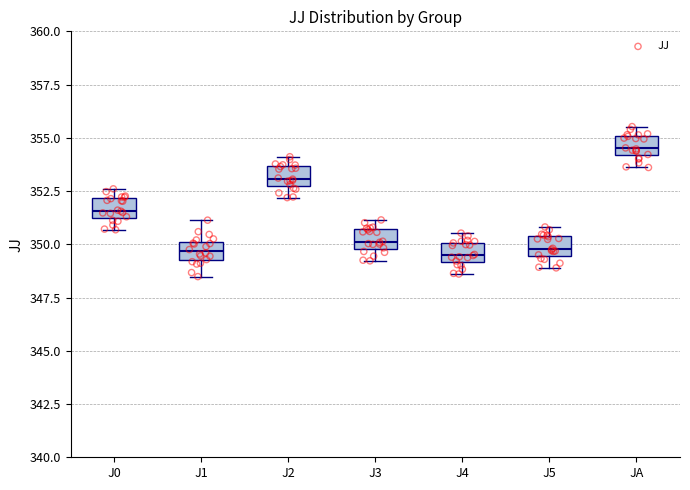

Where is the upper edge of the box for J3 on the y-axis? The values are not printed on the chart, so give them approximately, as read against the axis.

350.5